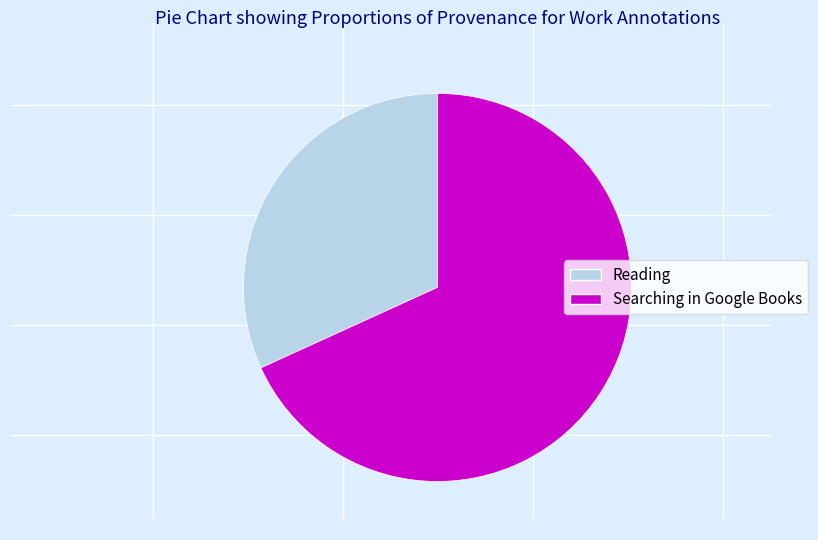

Is Searching in Google Books the majority of the pie?

Yes